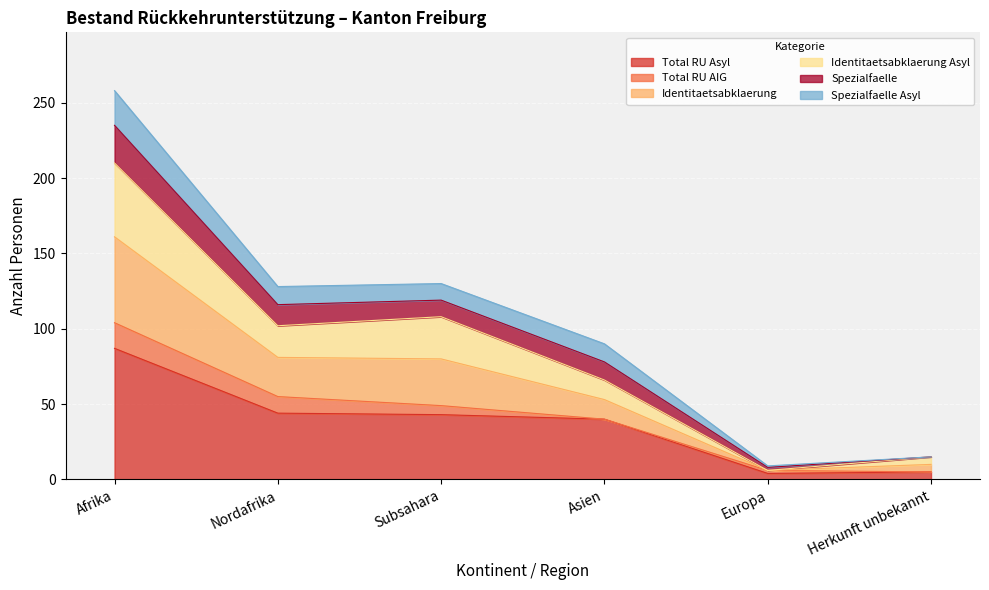

At which category is the sum across all series the highest?

Afrika